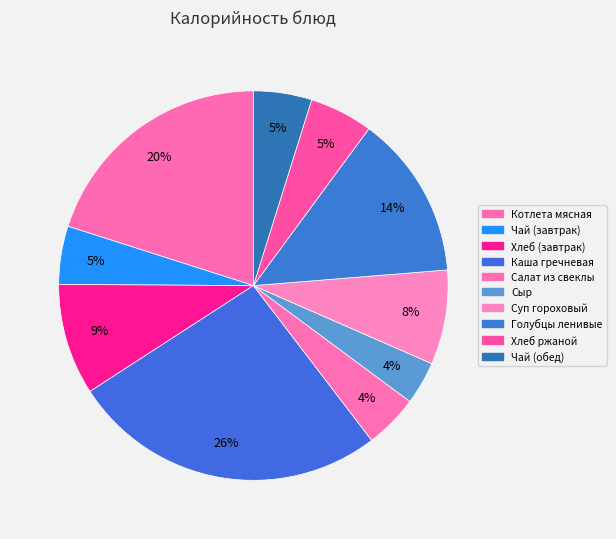

Which slice is the smallest?

Сыр